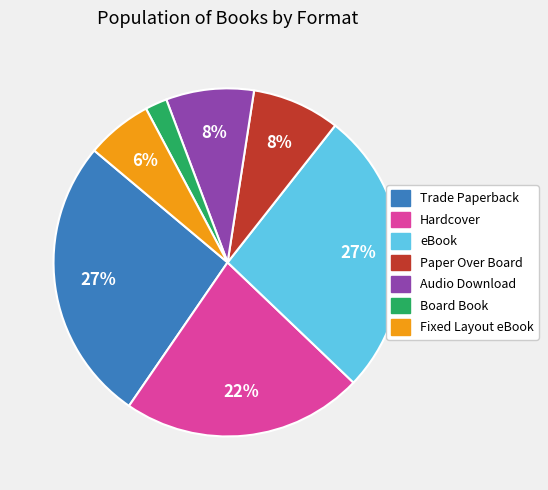

True or false: Board Book accounts for 2% of the total.

True